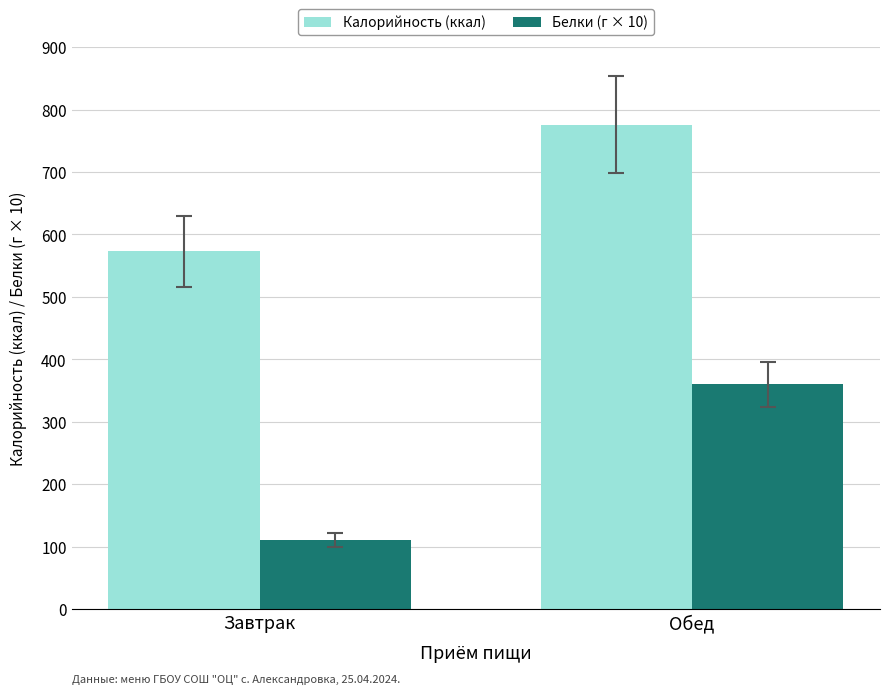

Does the chart contain stacked bars?

No